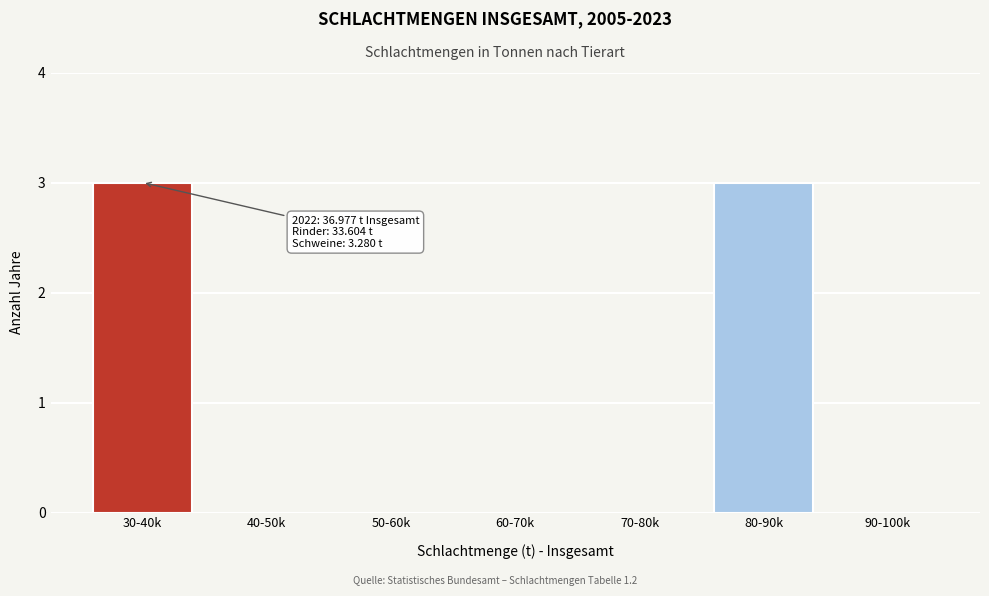

Reading left to right, transcribe all the data shown in this chart.

30-40k=3	40-50k=0	50-60k=0	60-70k=0	70-80k=0	80-90k=3	90-100k=0